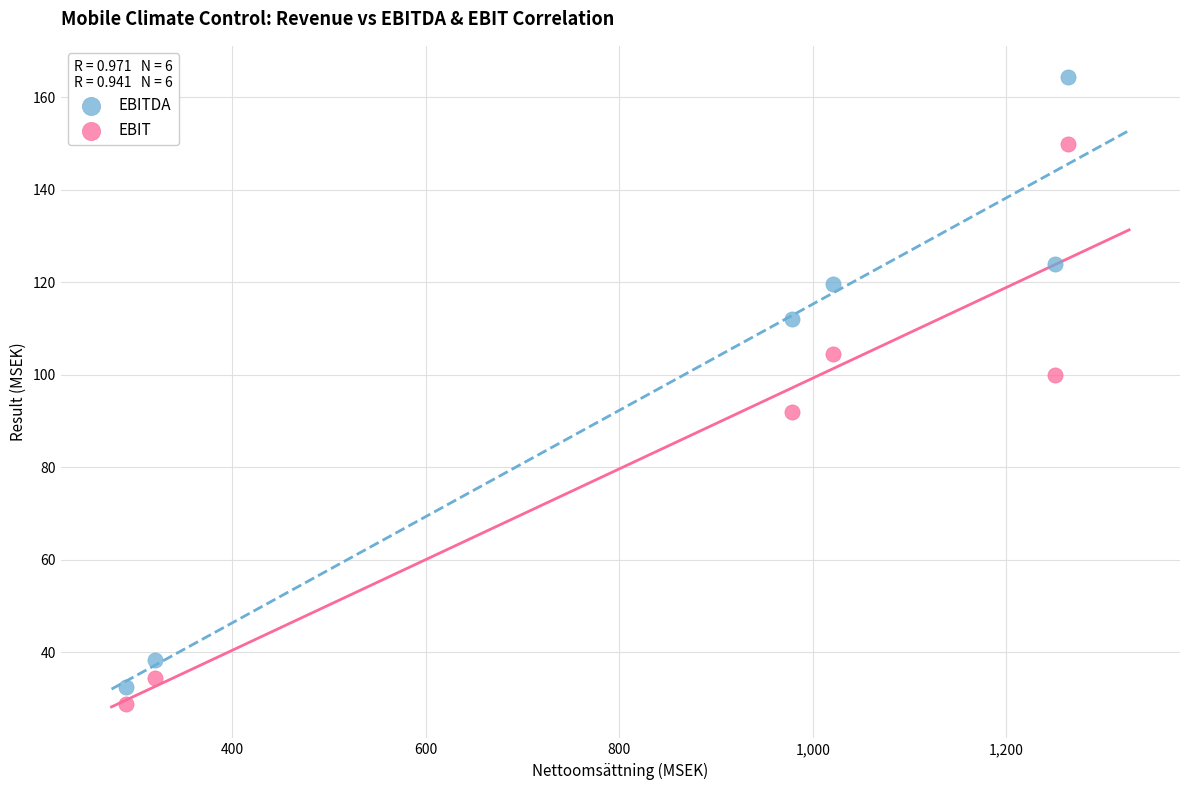

What is the X range (max minus min) for the scatter plot?

973.5